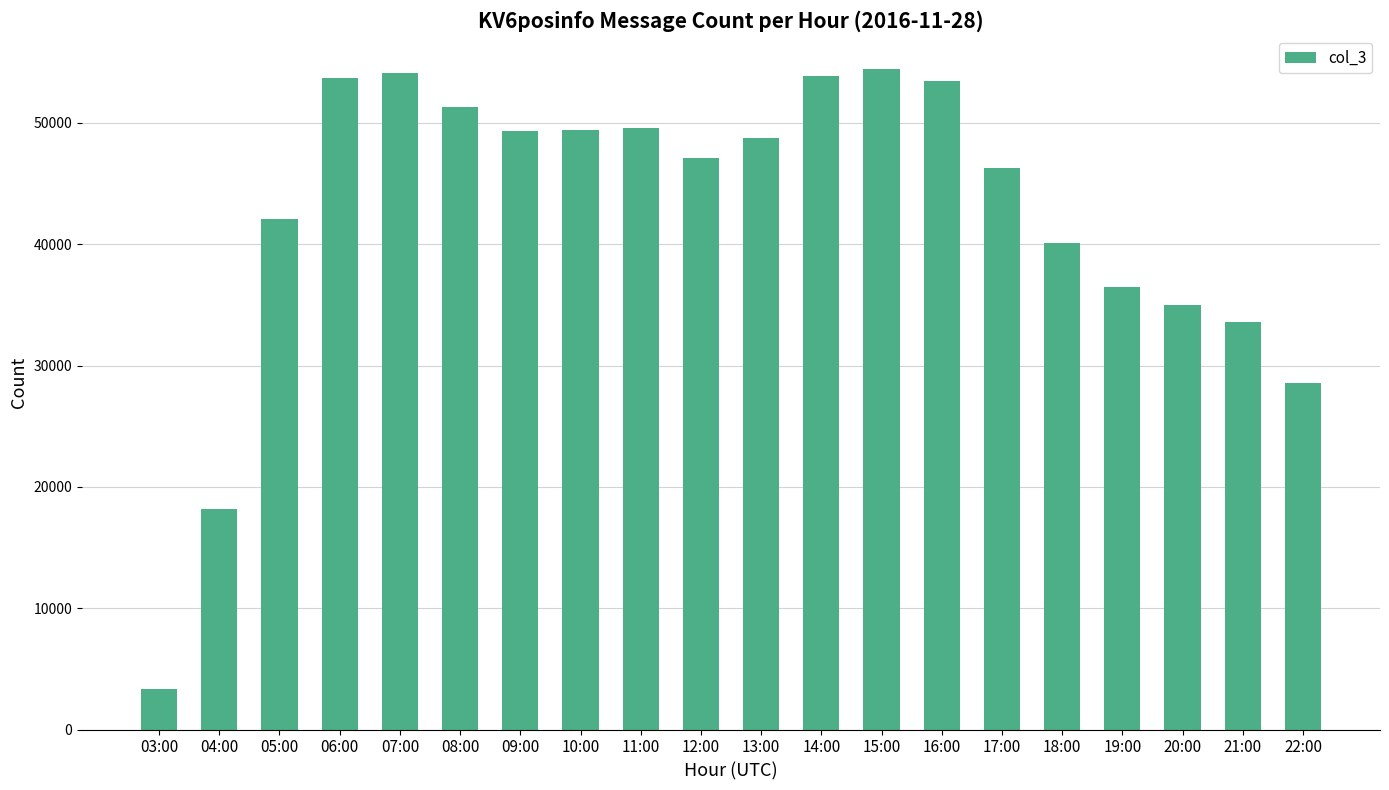

Approximately how many times larger is the value at 16:00 compared to 18:00?

1.3